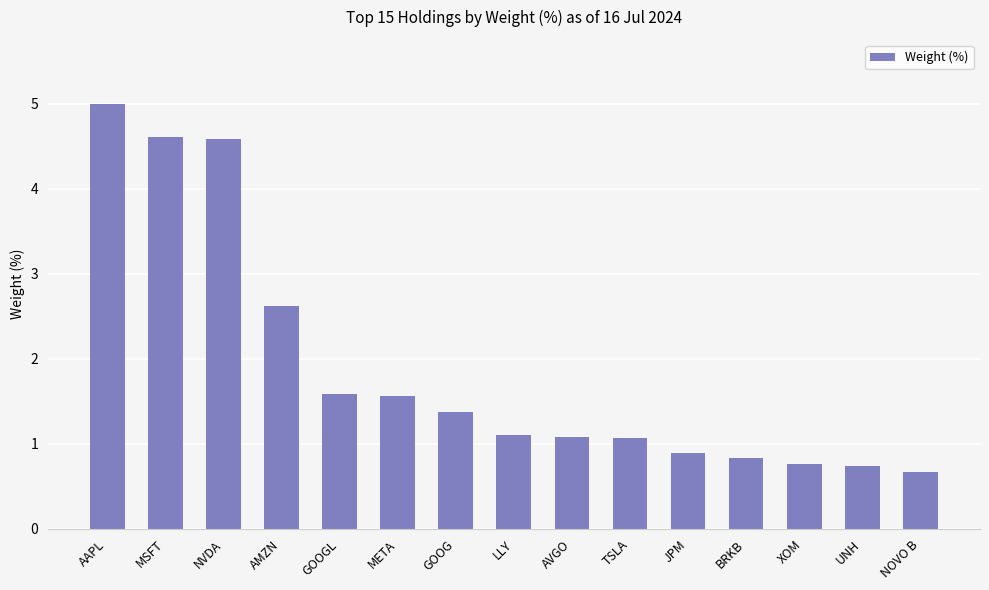

Does the chart contain stacked bars?

No